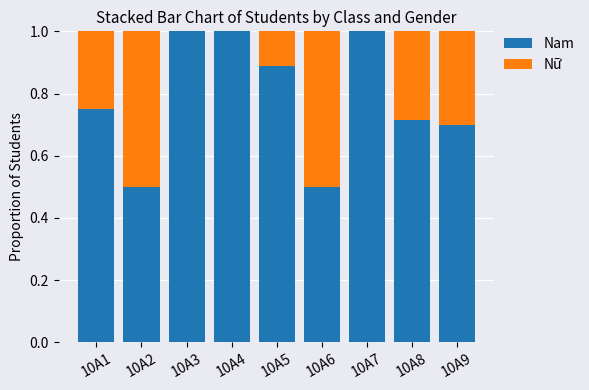

What is the total value across all series at 10A8?

1.0